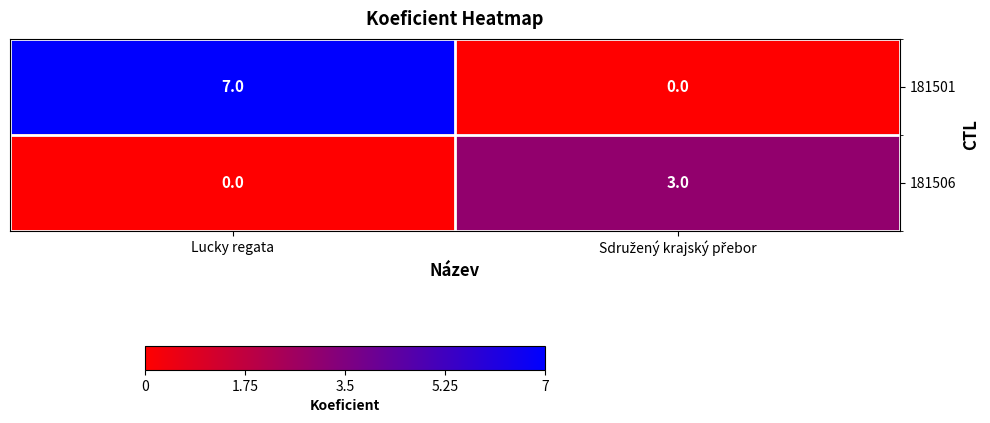

What is the difference between the maximum and minimum values in the 181501 series?

7